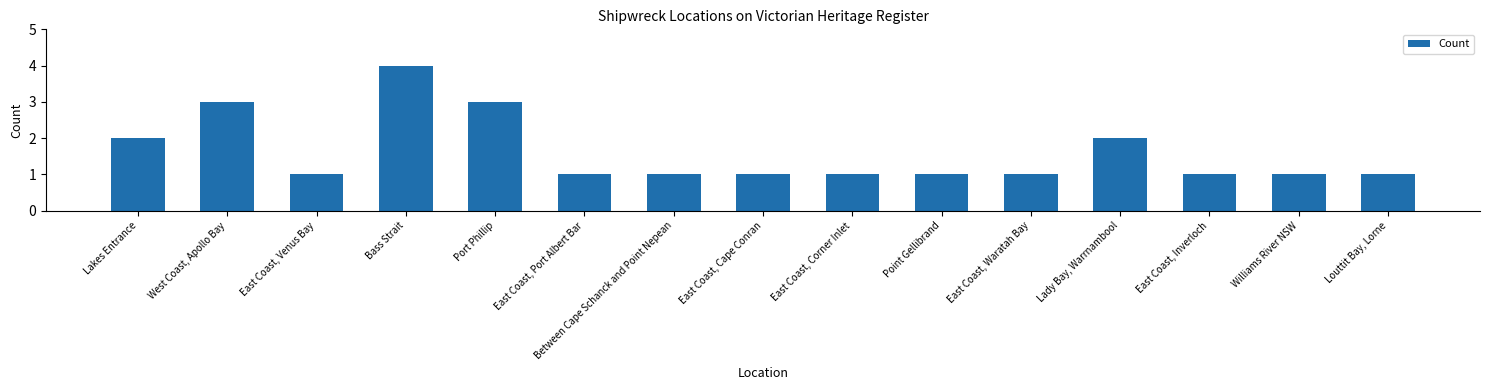

What is the value of the 4th bar from the left?

4